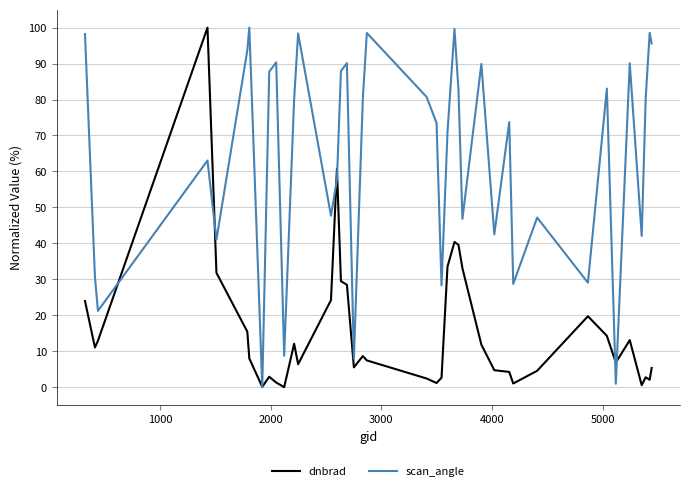

What is the difference between the maximum and minimum values in the scan_angle series?

100.0